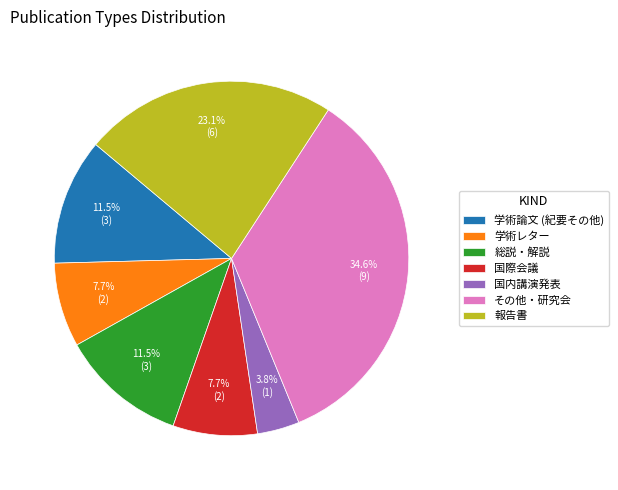

Which slice is the largest?

その他・研究会